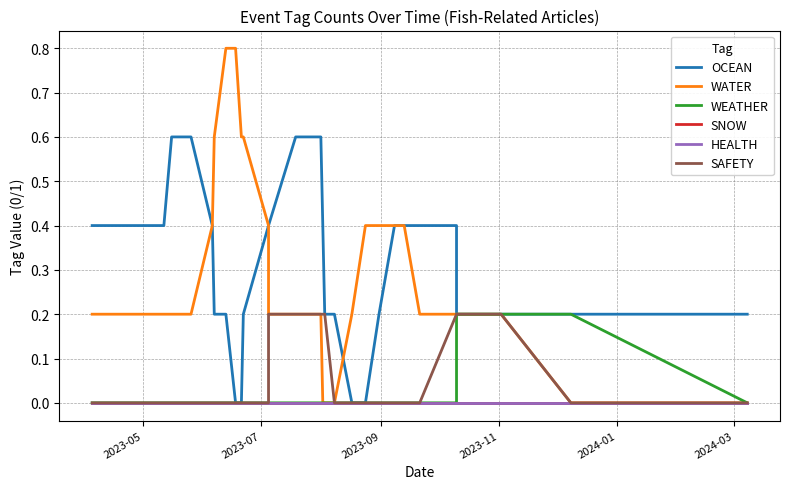

What is the greatest value displayed?

0.8